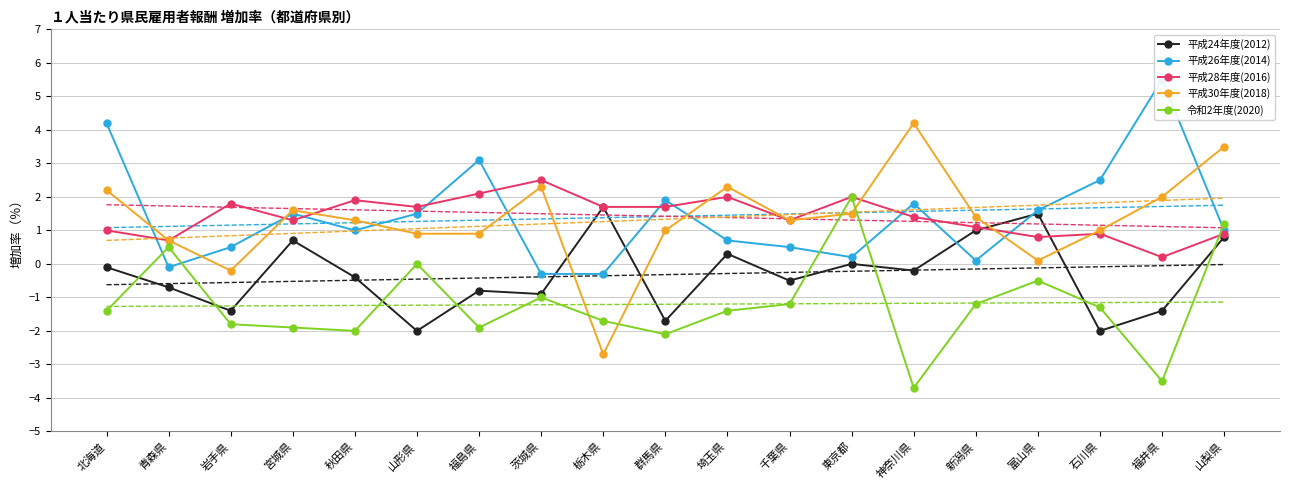

How many lines are shown in the chart?

5